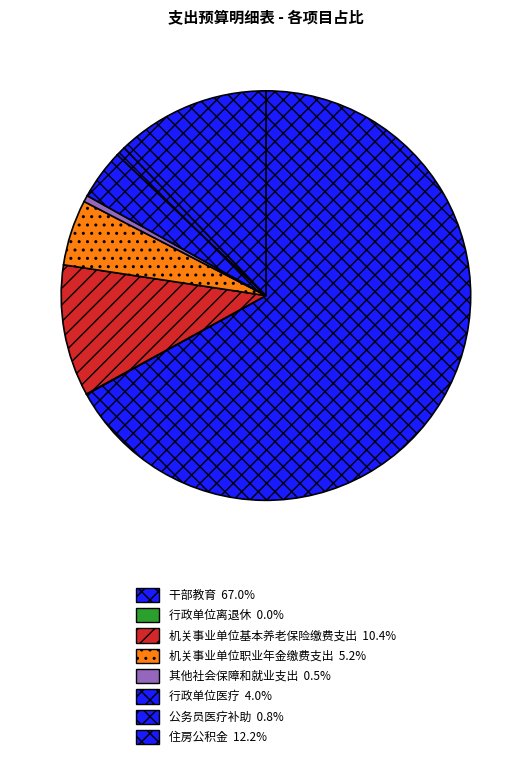

Count the number of slices in the pie.

8